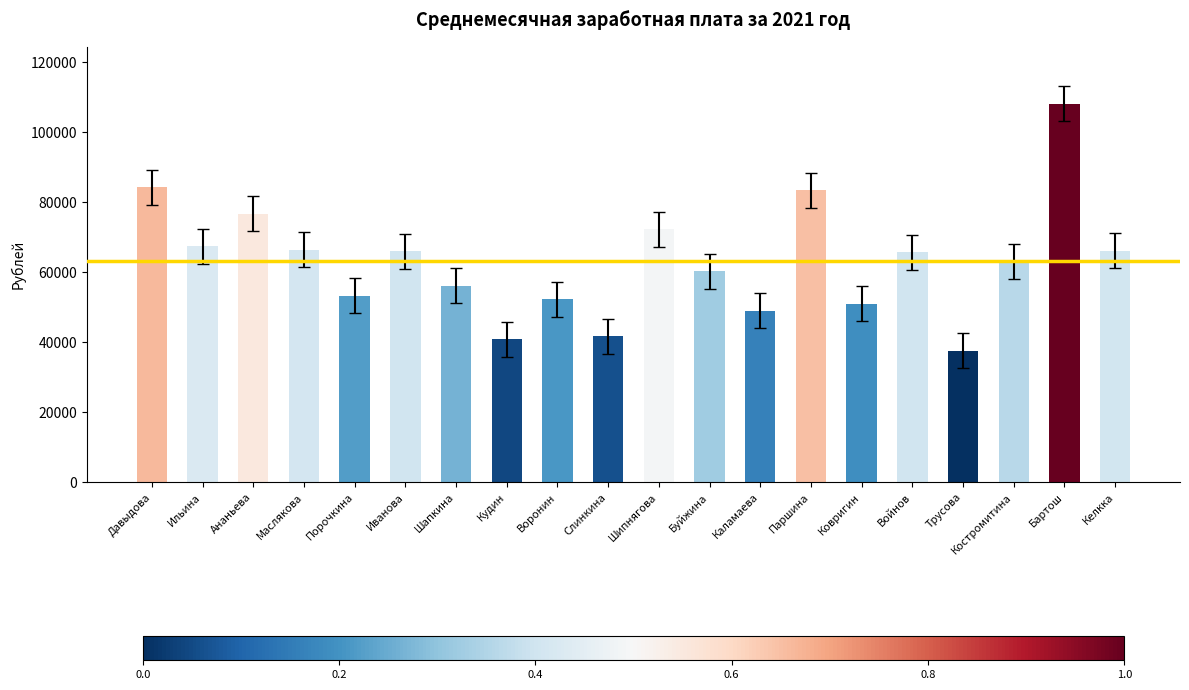

What is the value of the 12th bar from the left?

60393.1